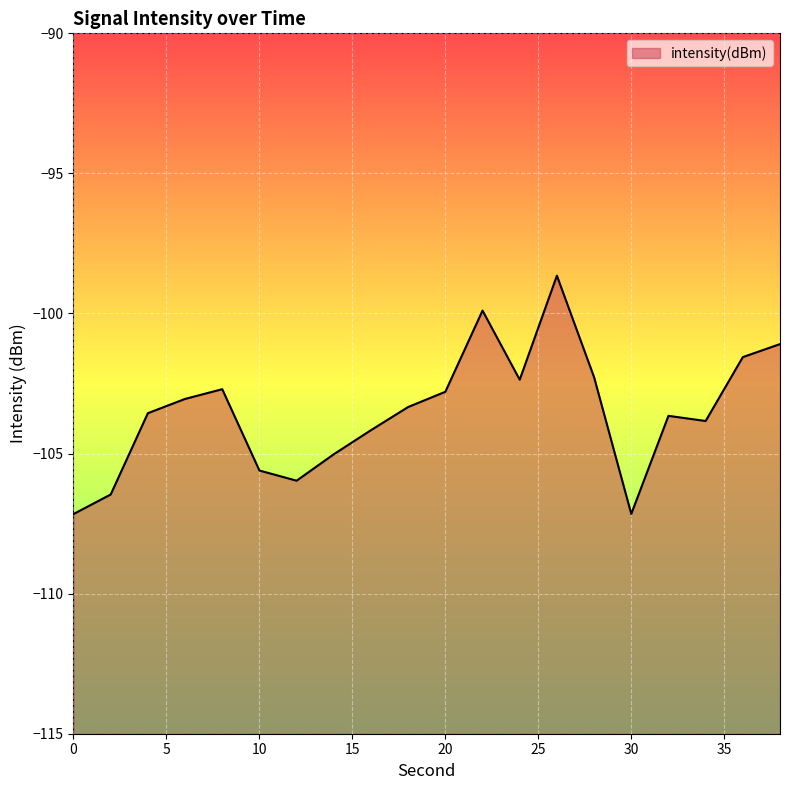

What is the maximum value shown in the chart?

-98.6